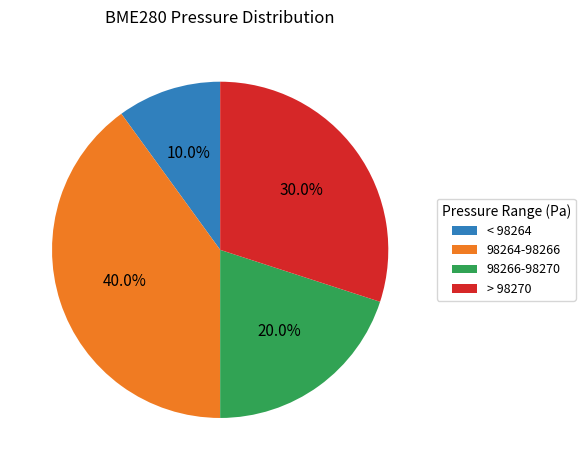

What portion of the pie excludes < 98264?

90.0%